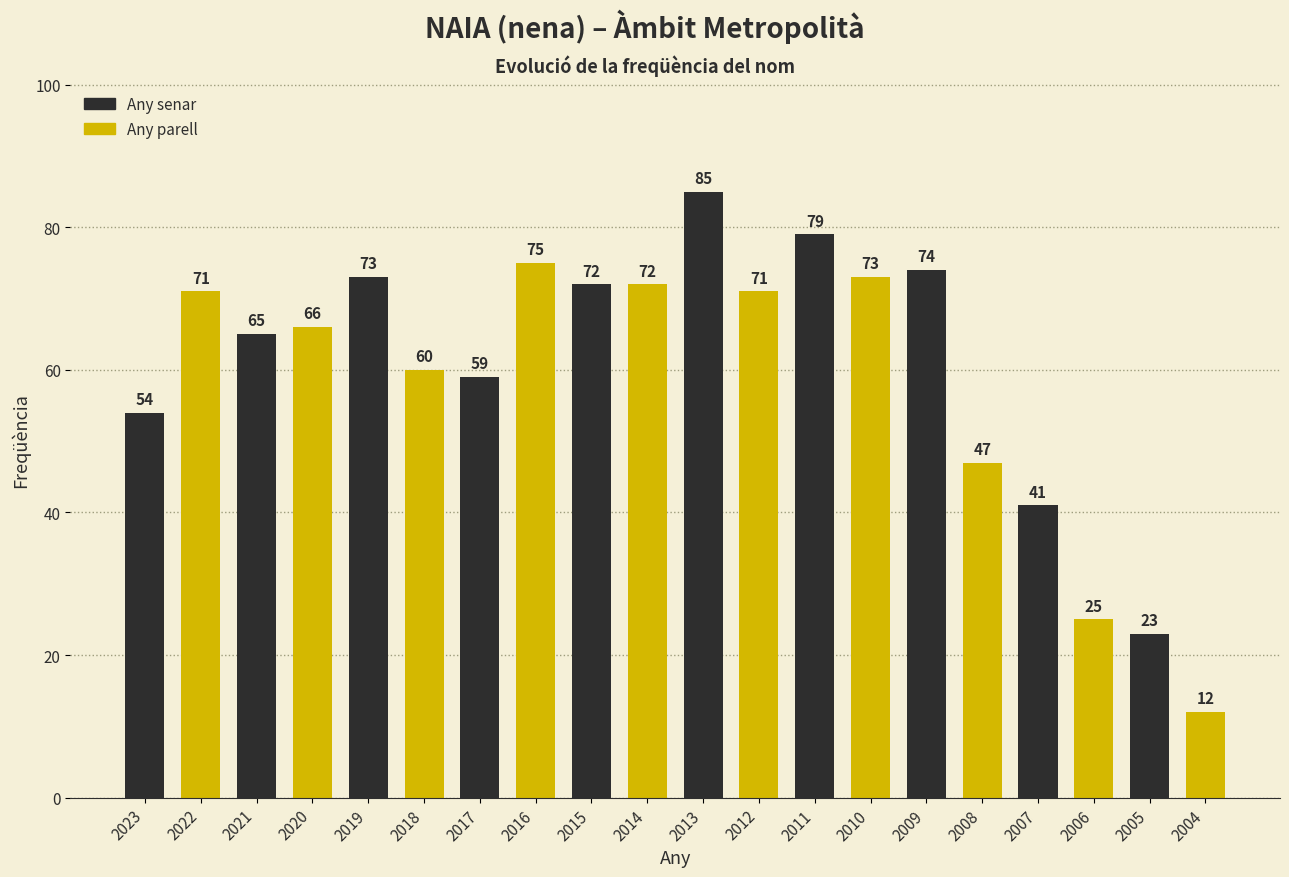

Are the bars grouped side by side (vs. stacked)?

No